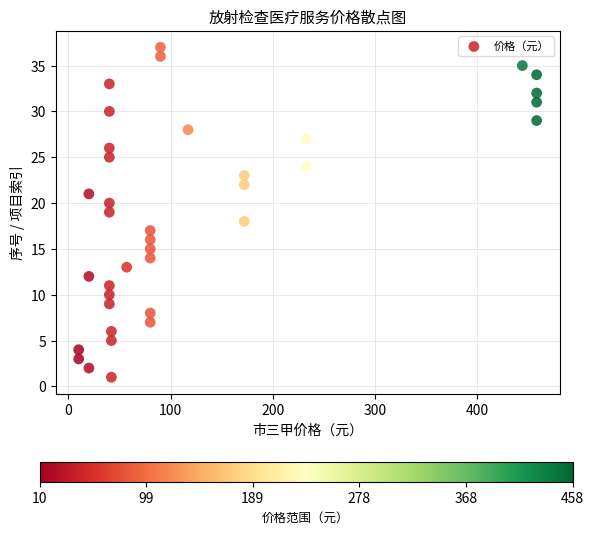

What is the range of Y values (max minus min)?

36